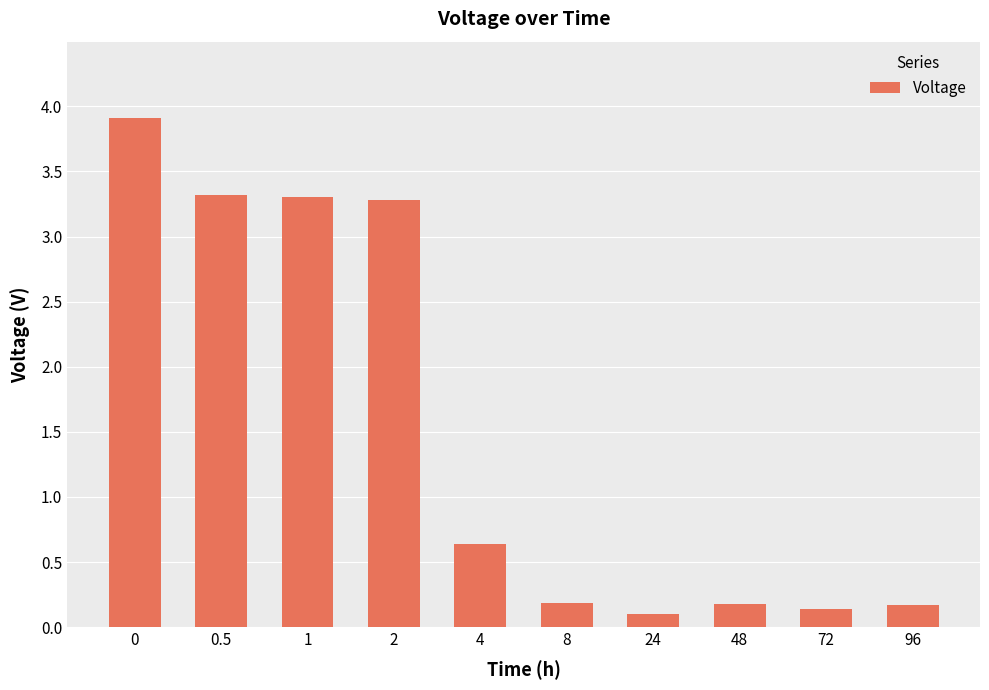

What is the label of the 6th bar from the right?

4